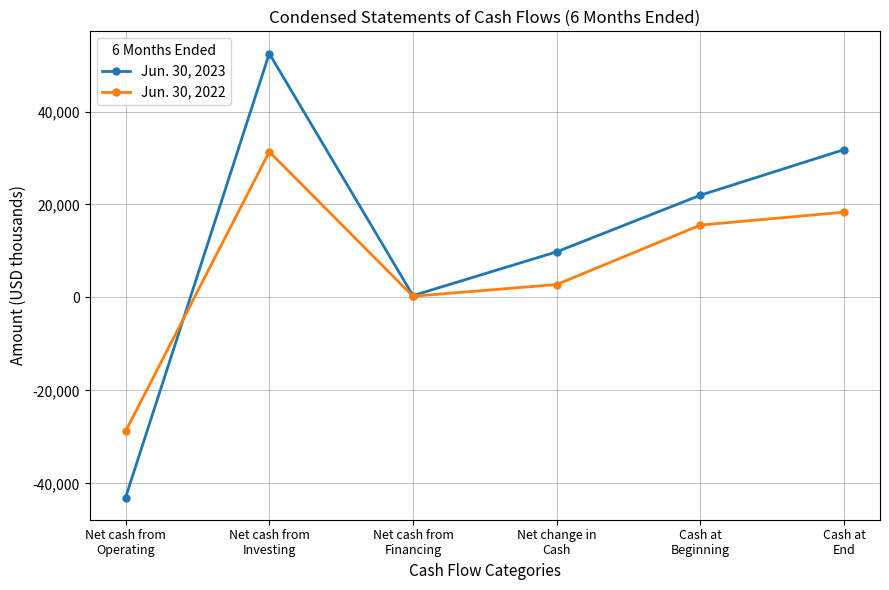

What is the lowest value of the Jun. 30, 2023 series?

-43060